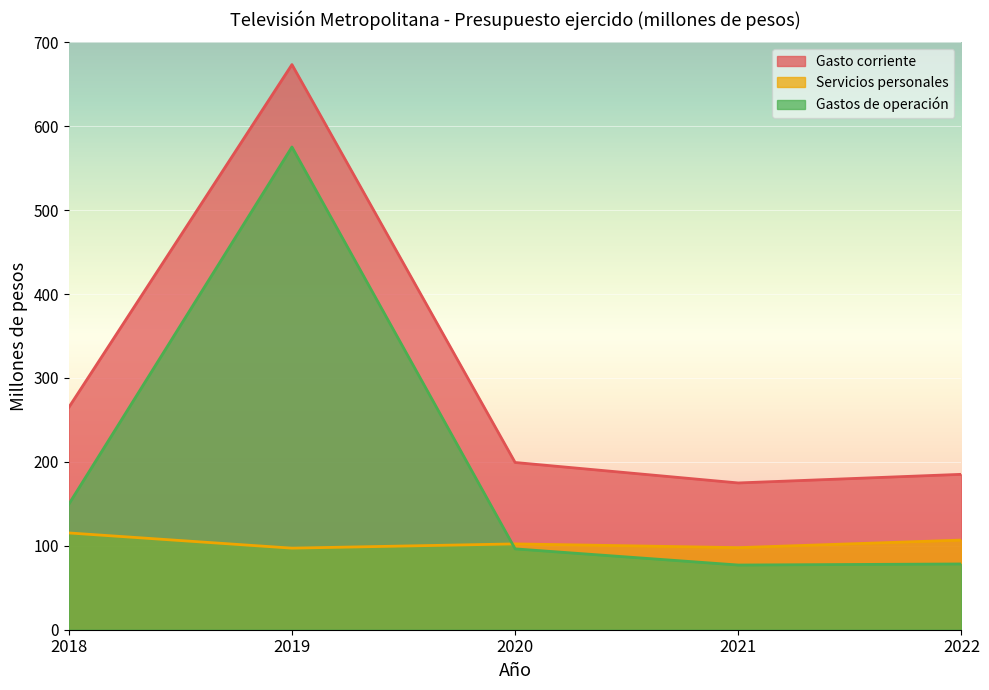

Reading left to right, list all the values displayed in this chart.

Gasto corriente: 264.9	673.5	199.3	174.9	185.2
Servicios personales: 115.3	97.2	102.3	97.8	106.8
Gastos de operación: 149.6	575.3	96.4	77.1	78.4